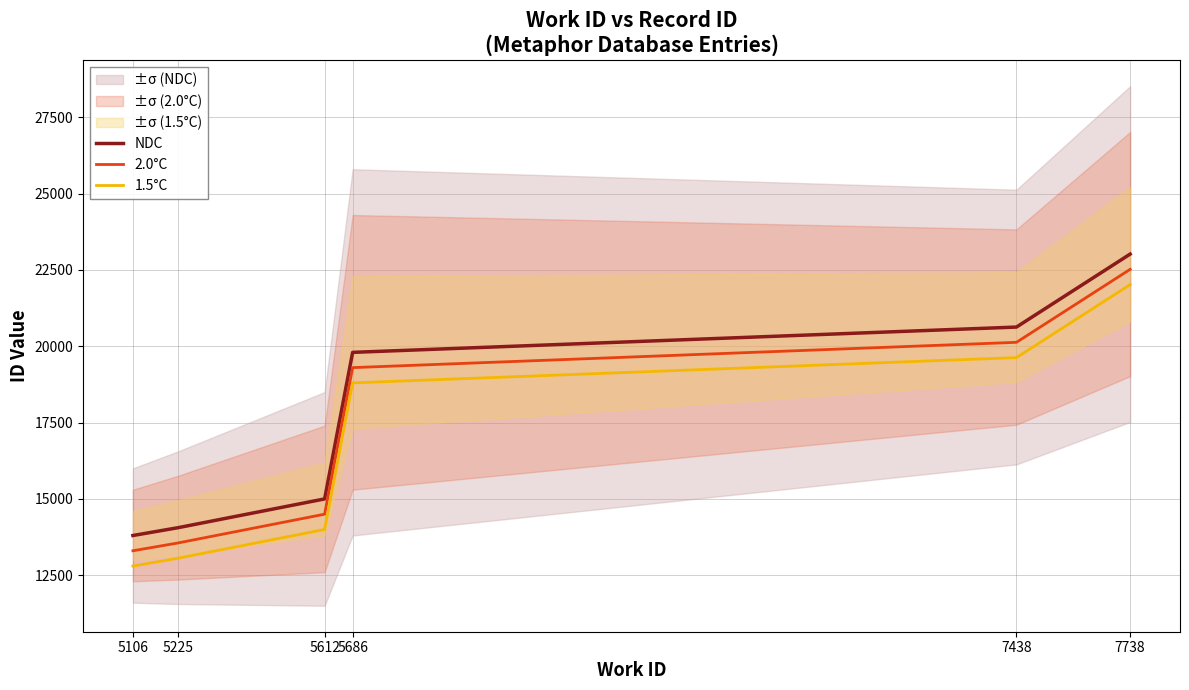

What is the average value of the 1.5°C series?

16718